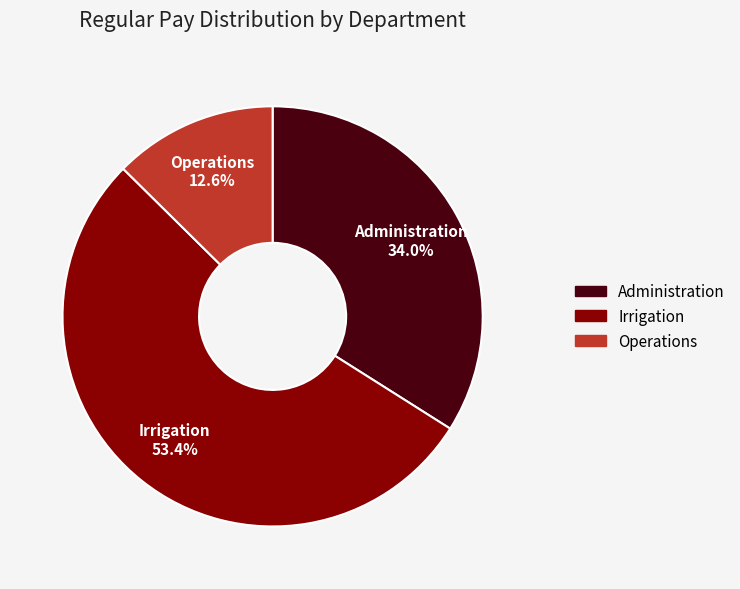

What is the majority slice?

Irrigation